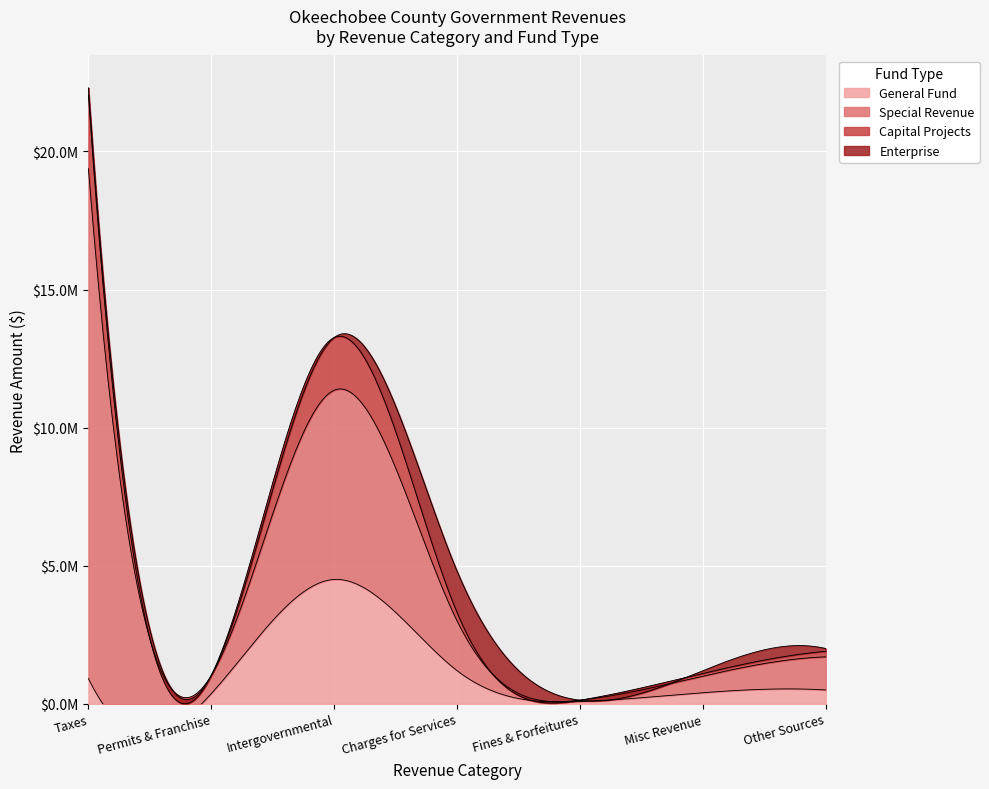

True or false: Miscellaneous and Permits and Franchise Fees cross at least once.

False